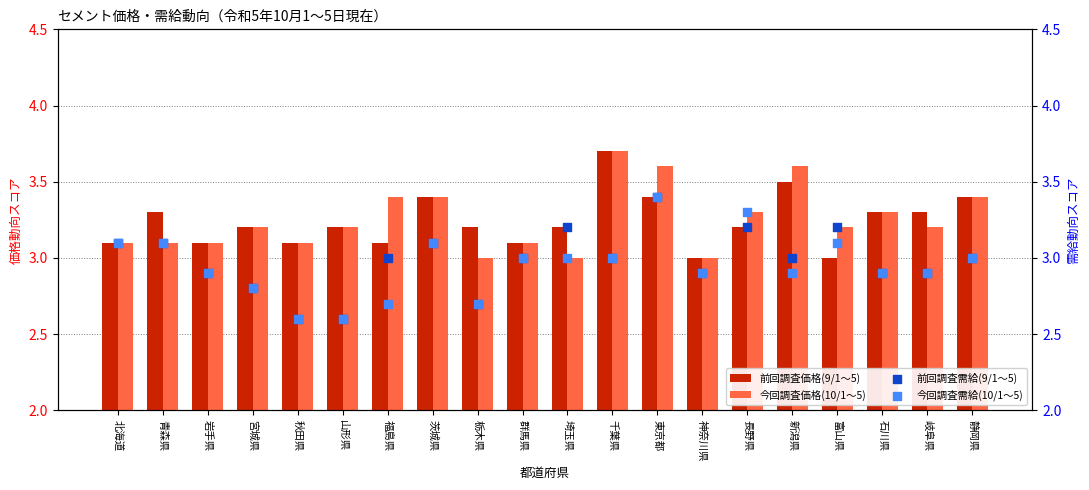

What are all the series names shown in the legend?

前回調査価格(9/1～5), 今回調査価格(10/1～5), 前回調査需給(9/1～5), 今回調査需給(10/1～5)